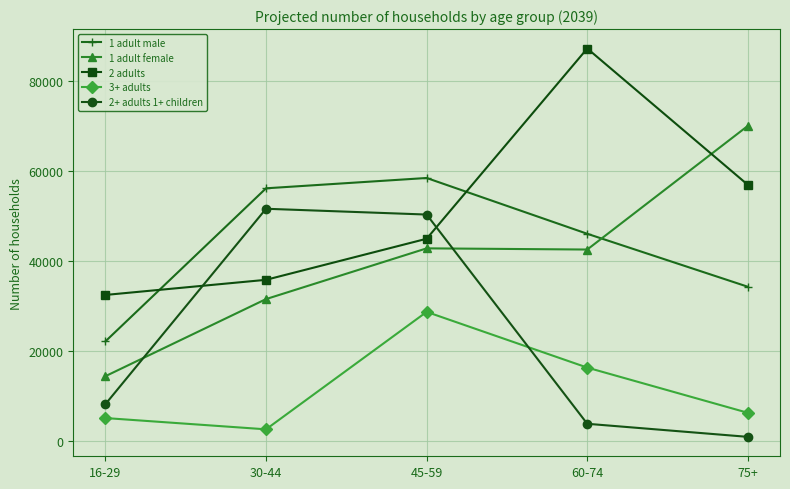

At which label is 3+ adults closest to 15682?

60-74